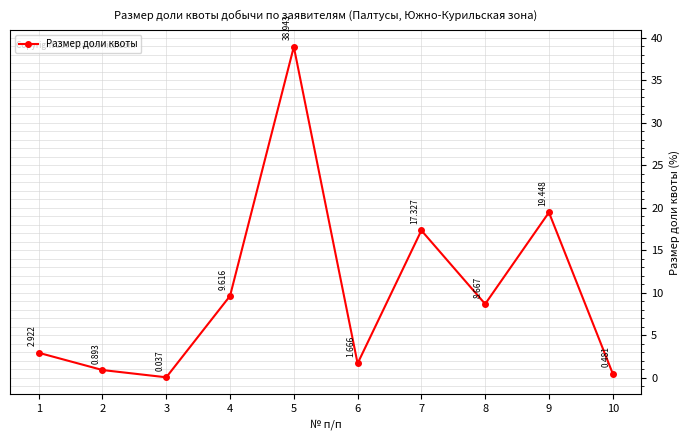

True or false: there are more than 1 points higher than both neighbors.

True